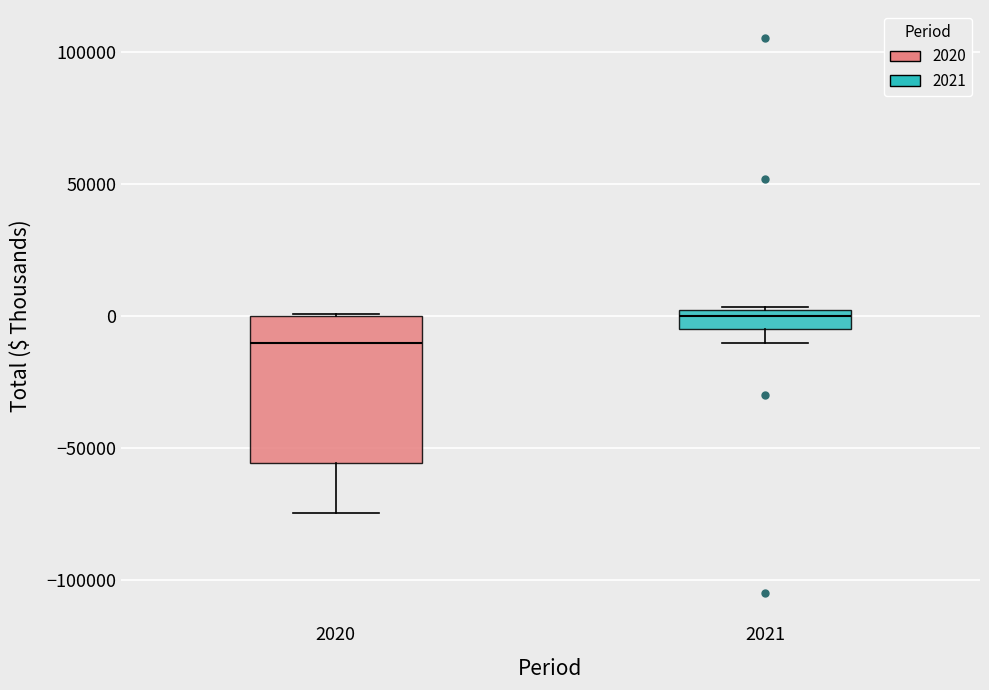

Which box is the tallest, from its lower edge to its upper edge?

2020